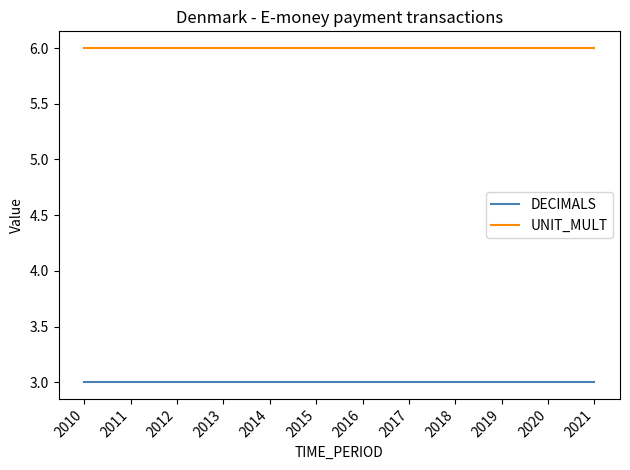

True or false: UNIT_MULT and DECIMALS intersect in this chart.

False